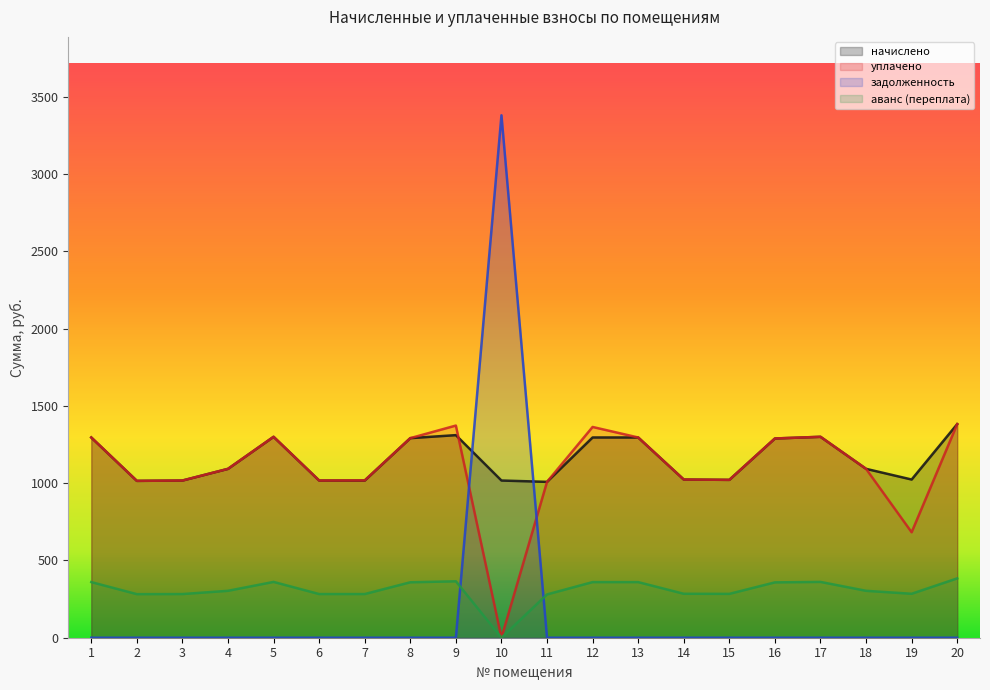

How many values in the уплачено series exceed 1092?

11